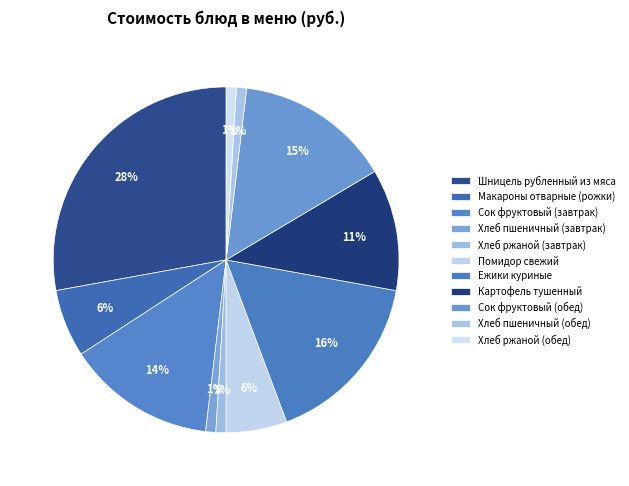

Count the number of slices in the pie.

11